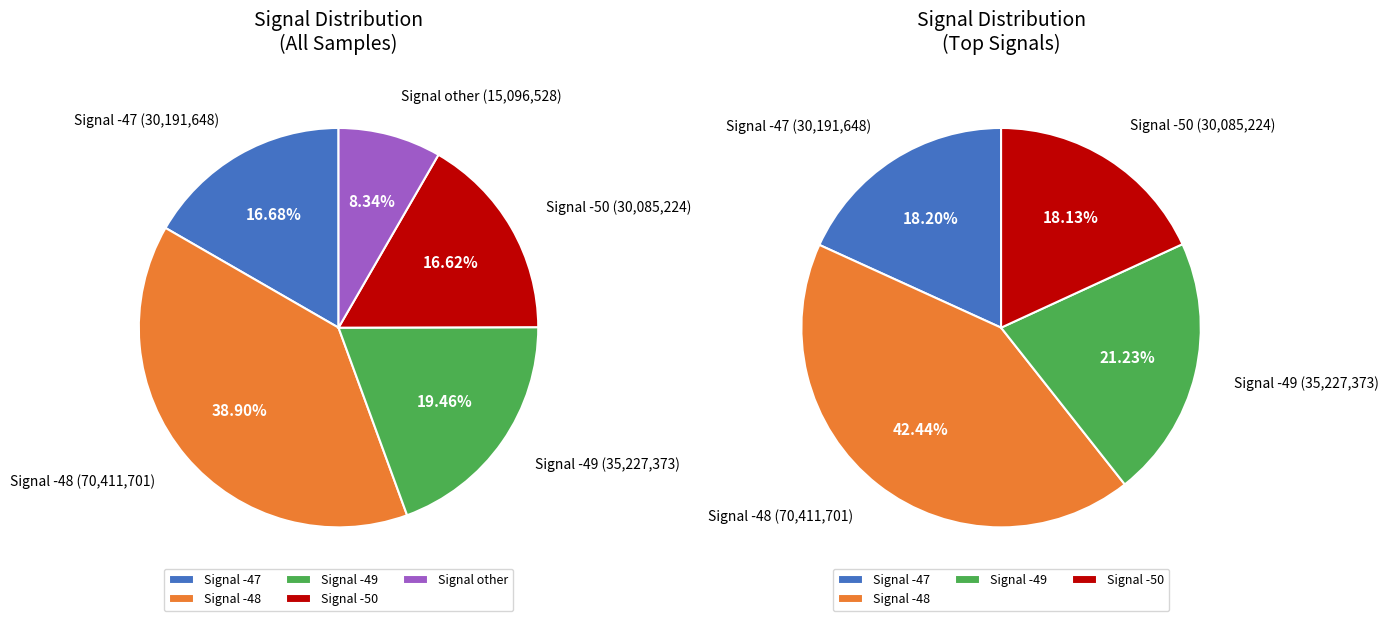

Does Signal -49 account for over 50% of the chart?

No